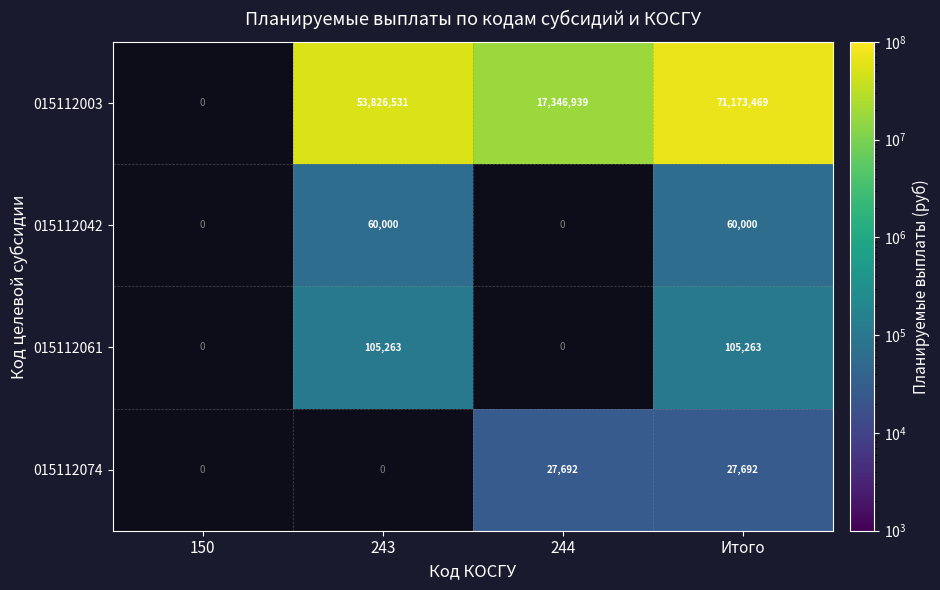

Between 150 and 243, which is larger?

243